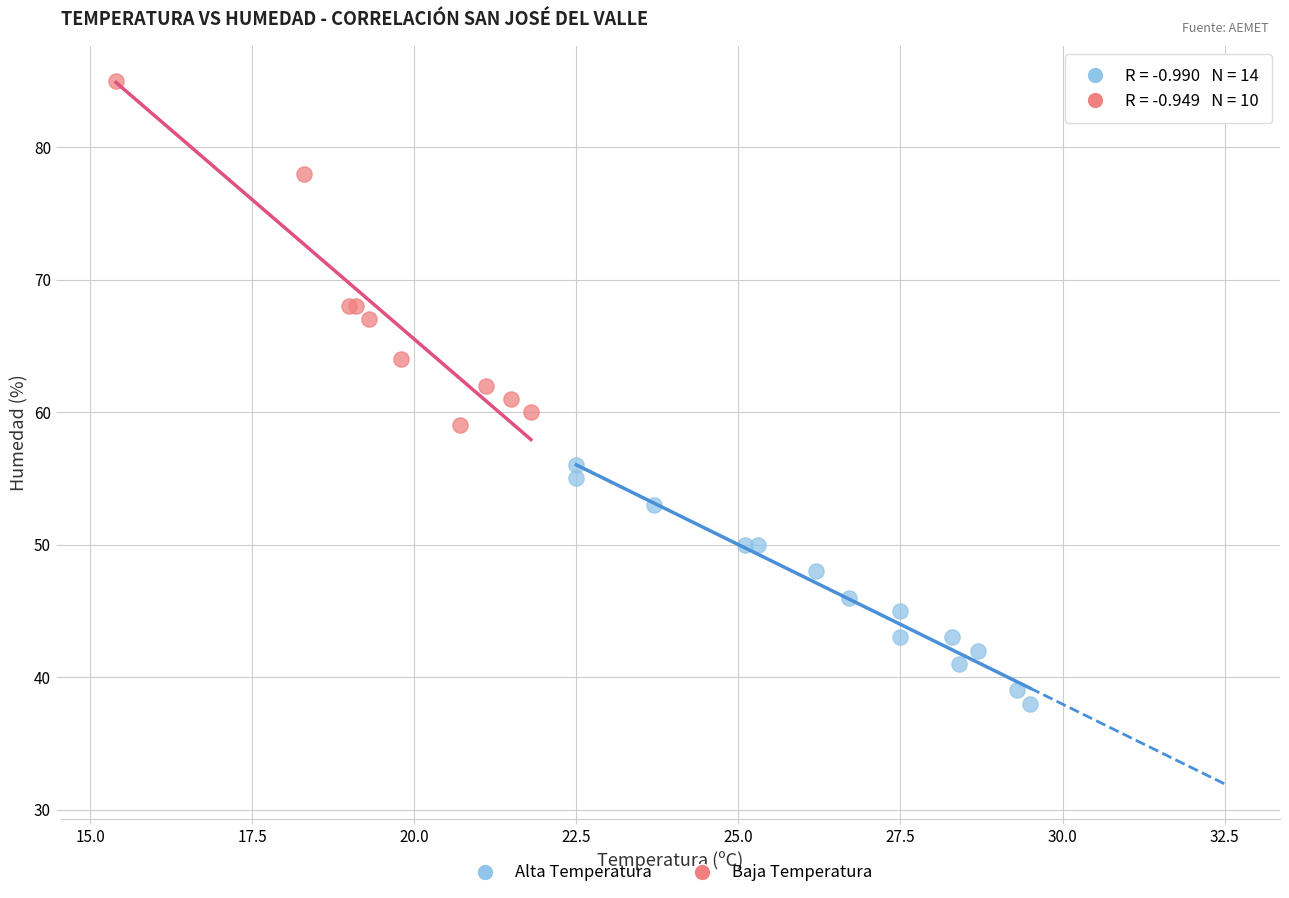

Which series has the largest Y range (max minus min)?

Baja Temperatura